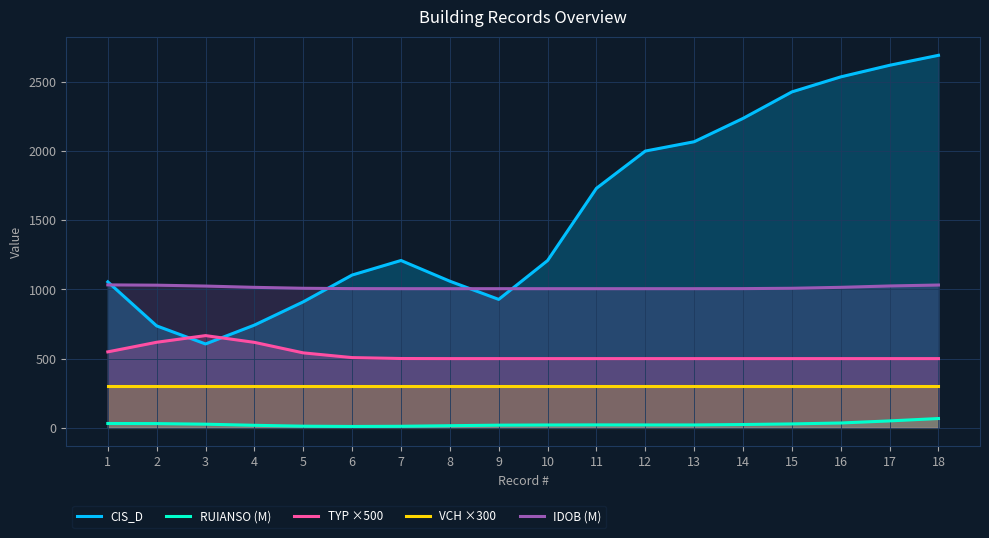

True or false: TYP ×500 and RUIANSO (M) cross at least once.

False